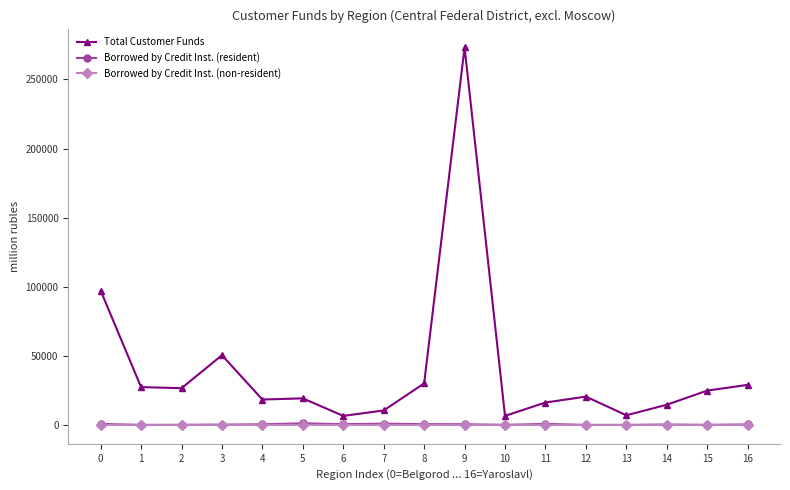

At how many categories does at least one series exceed 77079?

2